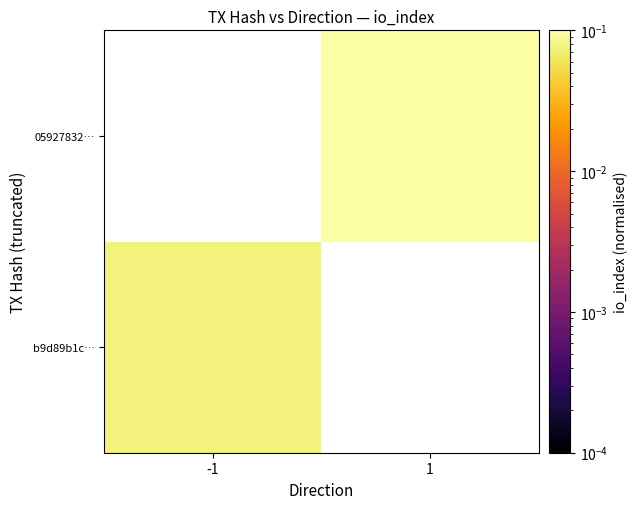

What is the highest value of the b9d89b1c… series?

0.1